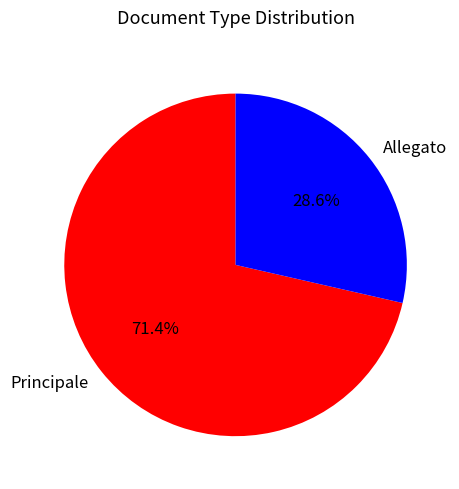

The Principale slice represents 71% of the pie. True or false?

True